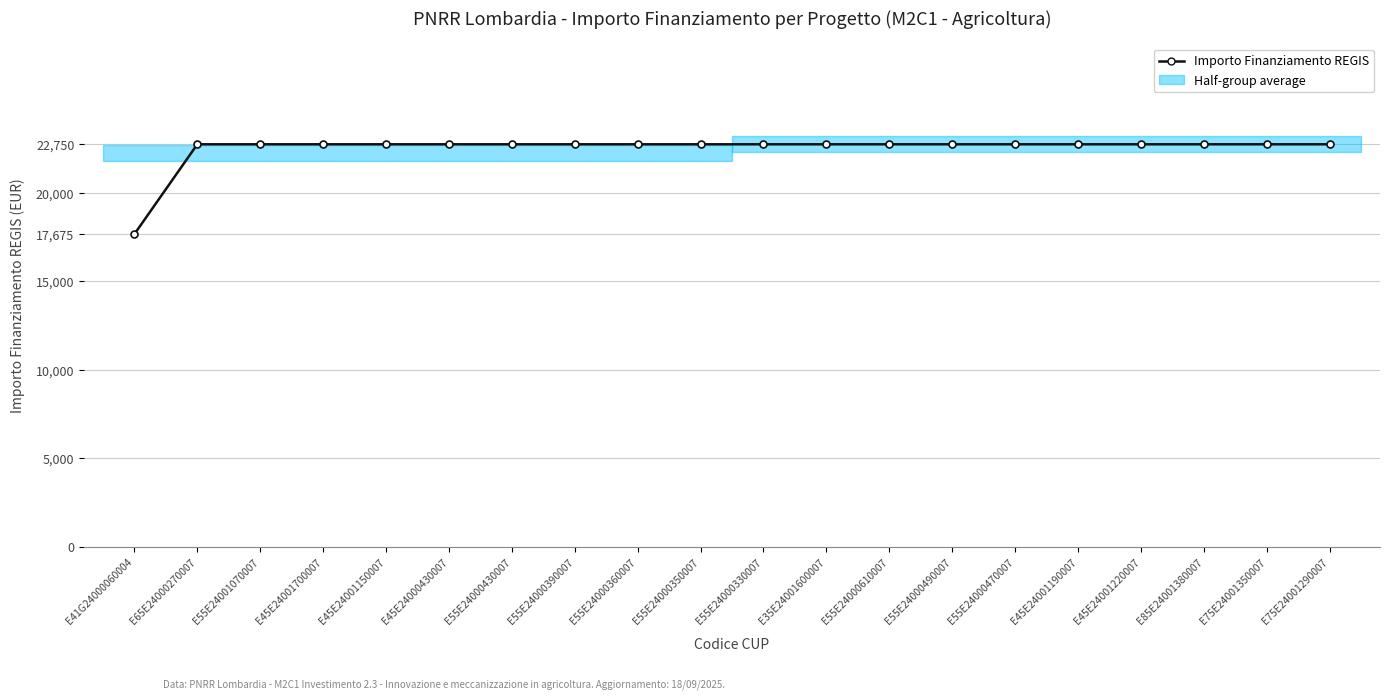

True or false: the data has more than 2 interior local peaks.

False